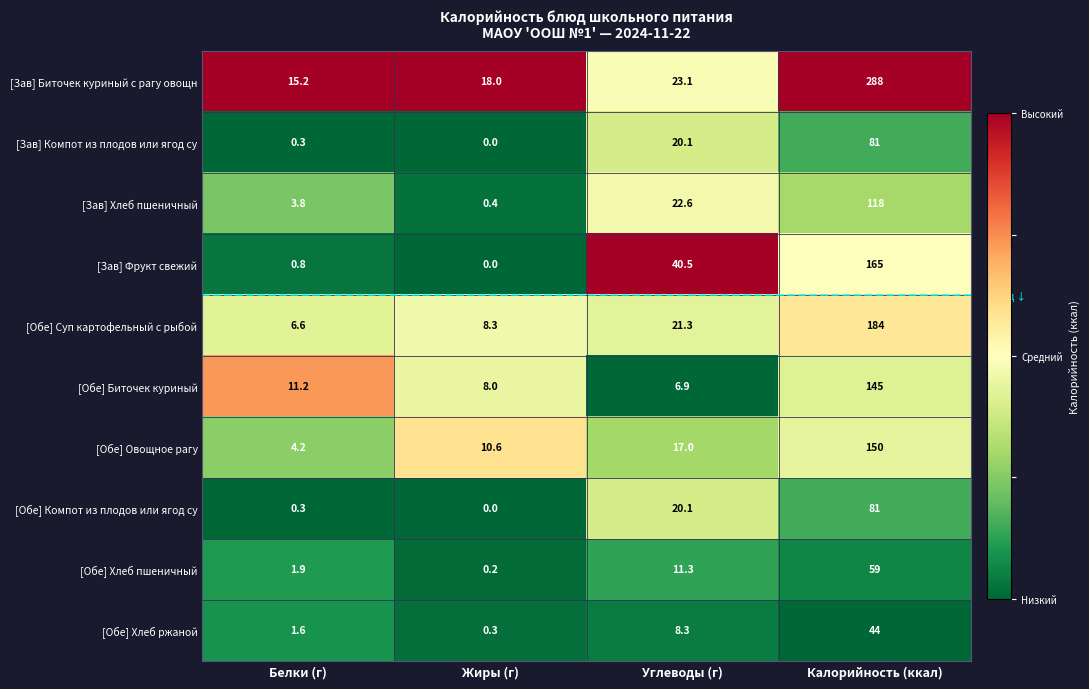

At which category does the chart reach its minimum across all series?

Жиры (г)